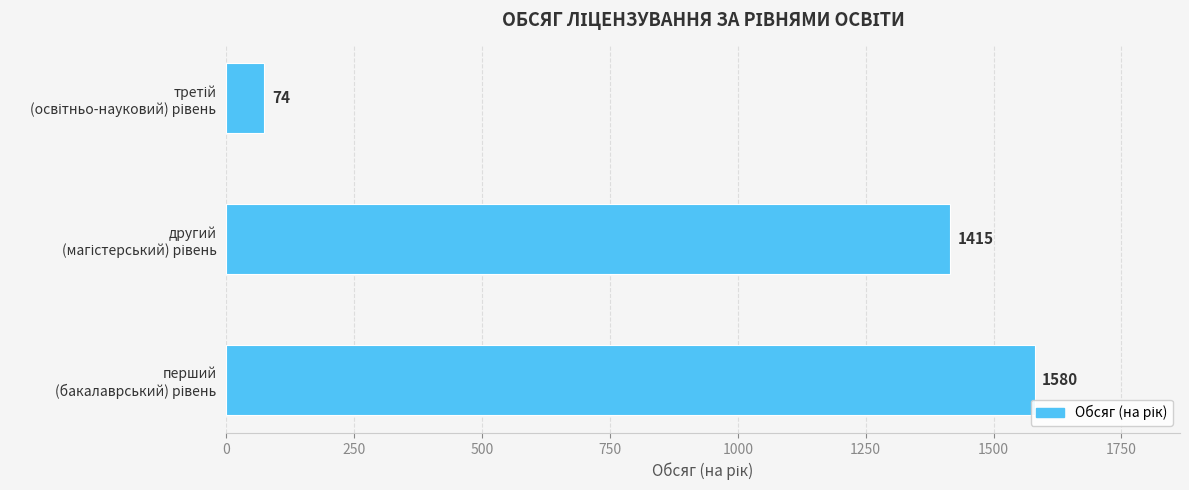

What is the greatest value displayed?

1580